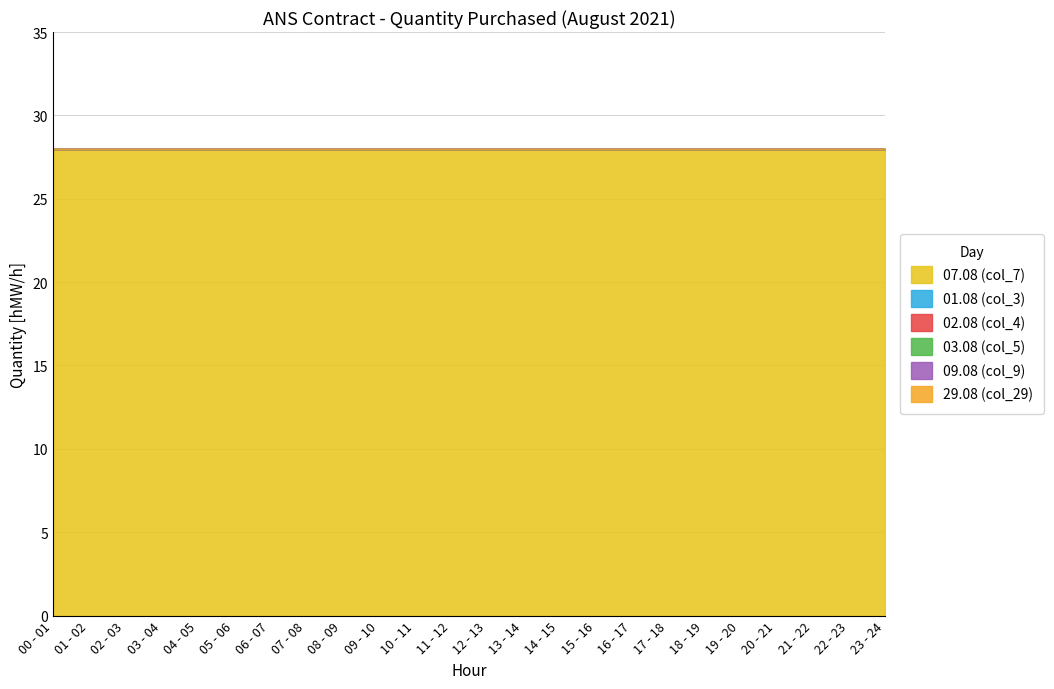

What are all the series names shown in the legend?

07.08 (col_7), 01.08 (col_3), 02.08 (col_4), 03.08 (col_5), 09.08 (col_9), 29.08 (col_29)